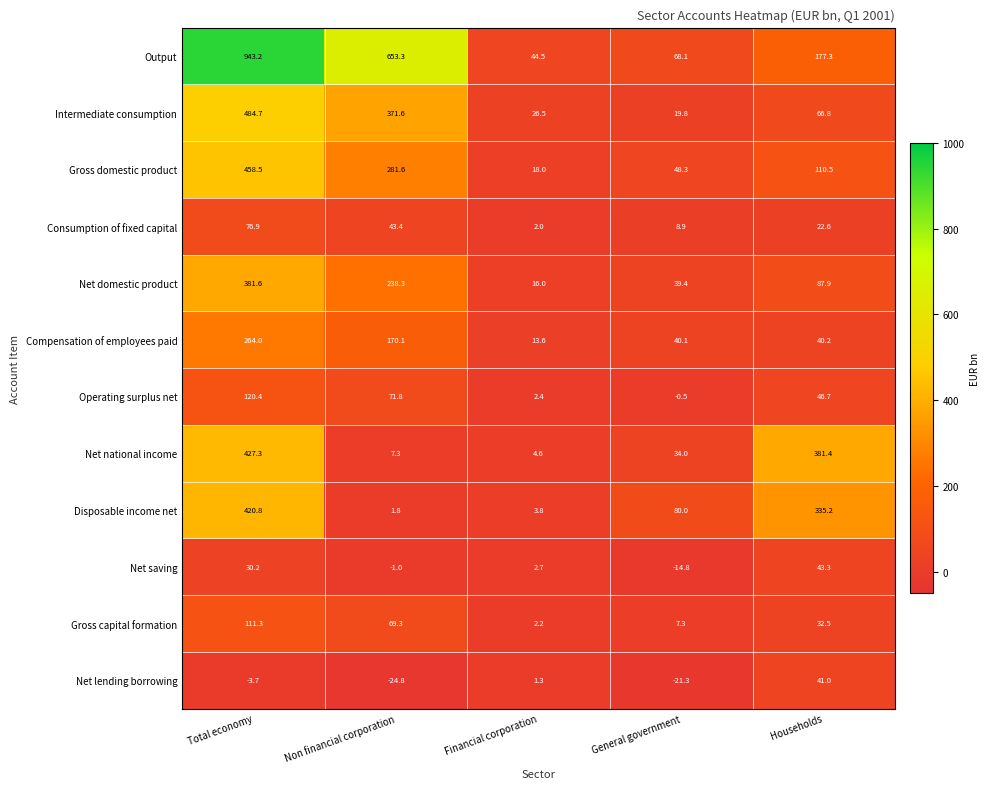

Which series changed the most between Total economy and Non financial corporation?

Net national income